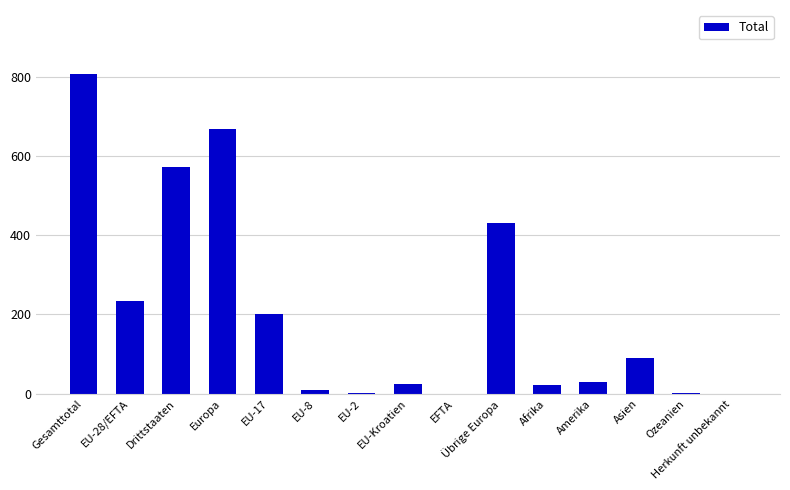

What is the approximate value at Afrika?

21